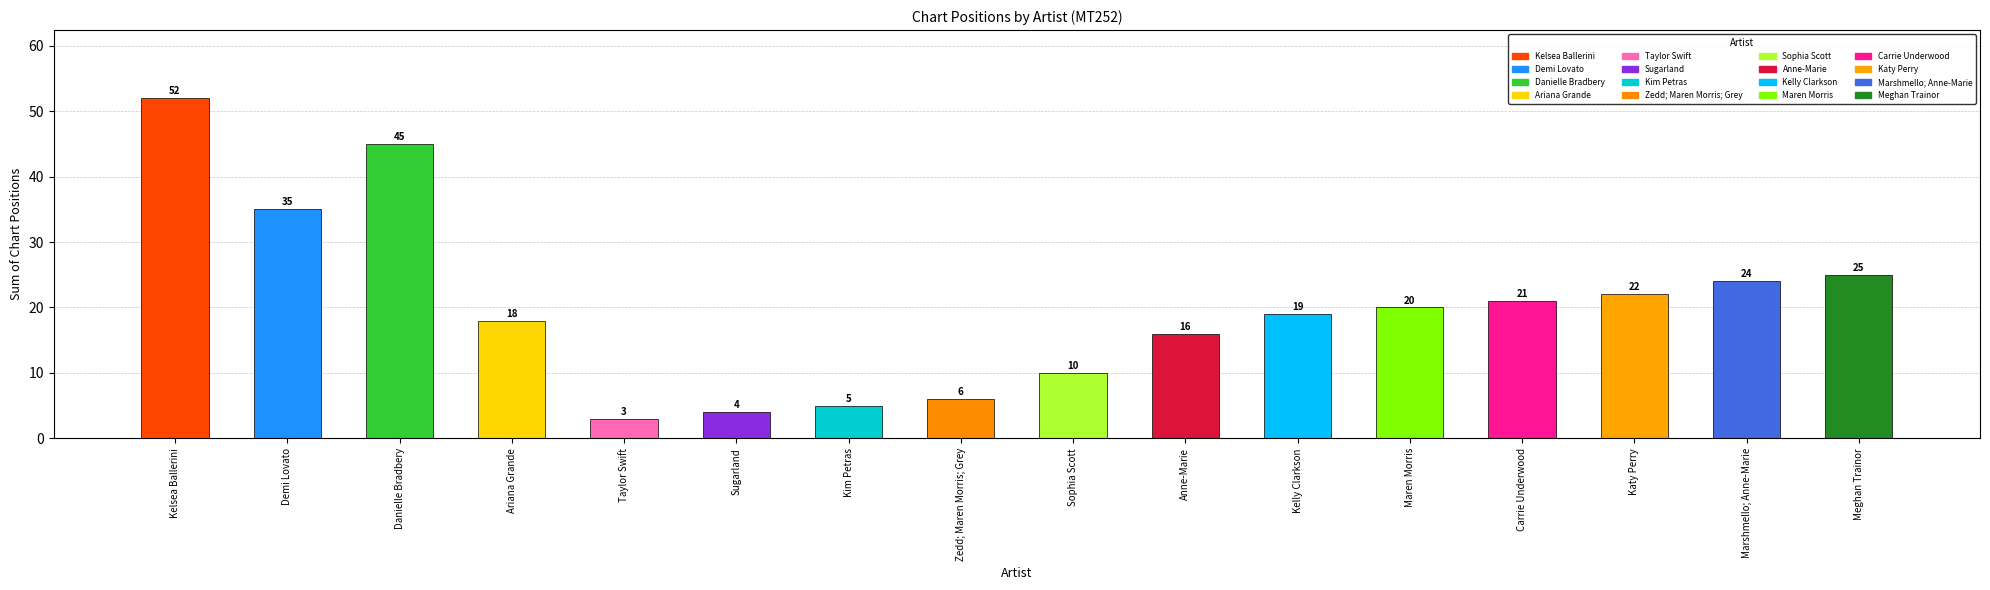

Rank the categories by value from highest to lowest.

Kelsea Ballerini, Danielle Bradbery, Demi Lovato, Meghan Trainor, Marshmello; Anne-Marie, Katy Perry, Carrie Underwood, Maren Morris, Kelly Clarkson, Ariana Grande, Anne-Marie, Sophia Scott, Zedd; Maren Morris; Grey, Kim Petras, Sugarland, Taylor Swift